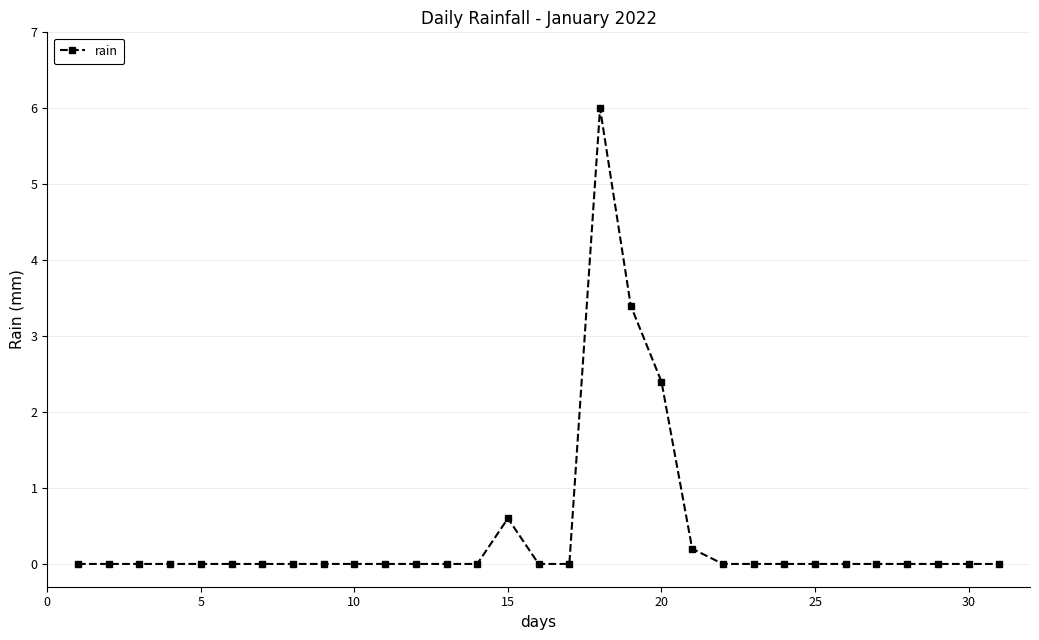

How many series are shown in this chart?

1